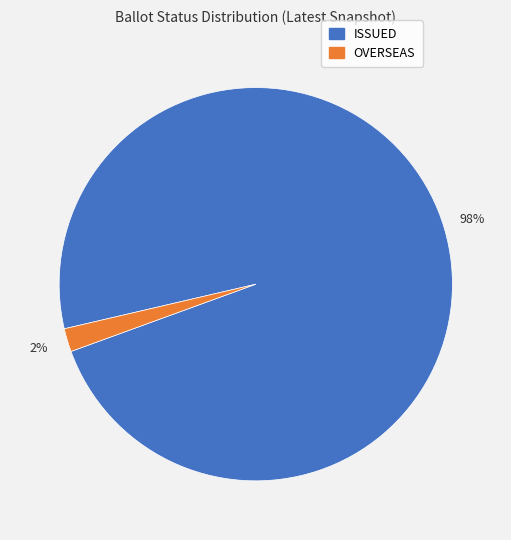

To the nearest percent, what portion does ISSUED represent?

98%